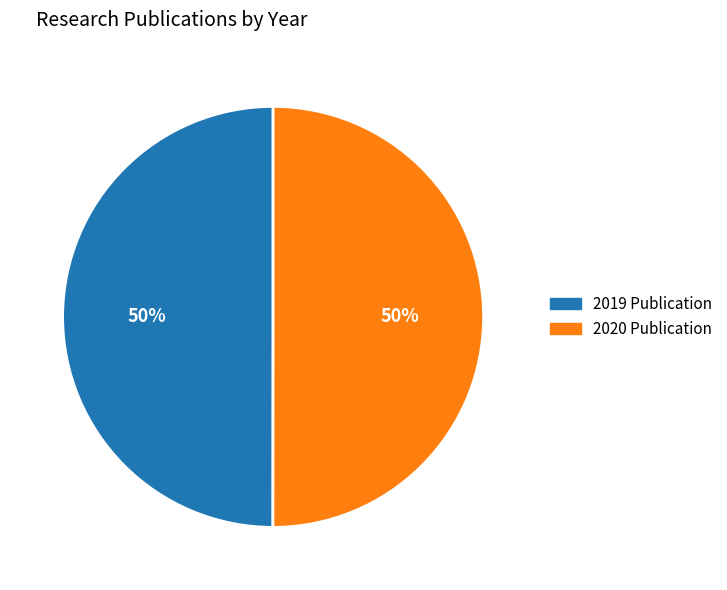

True or false: 2019 Publication accounts for 50% of the total.

True